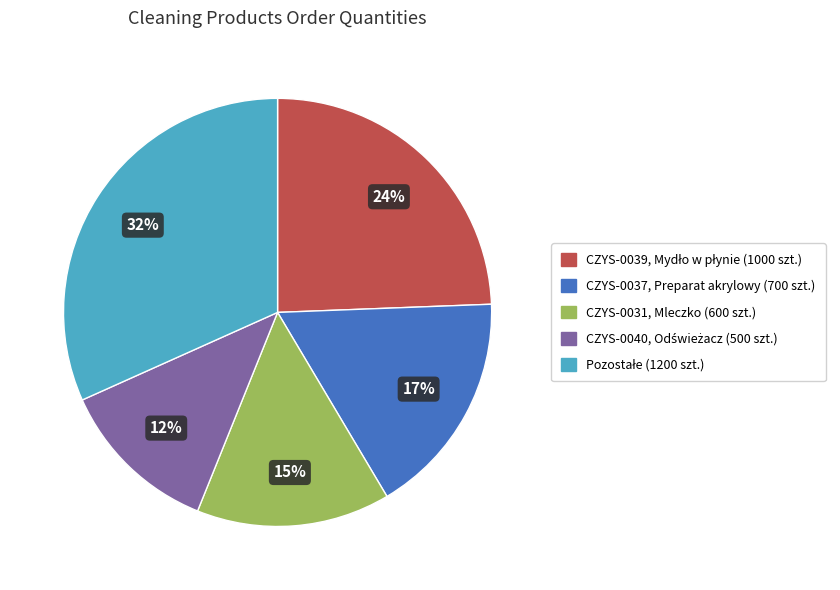

To the nearest percent, what is the average slice percentage?

20%